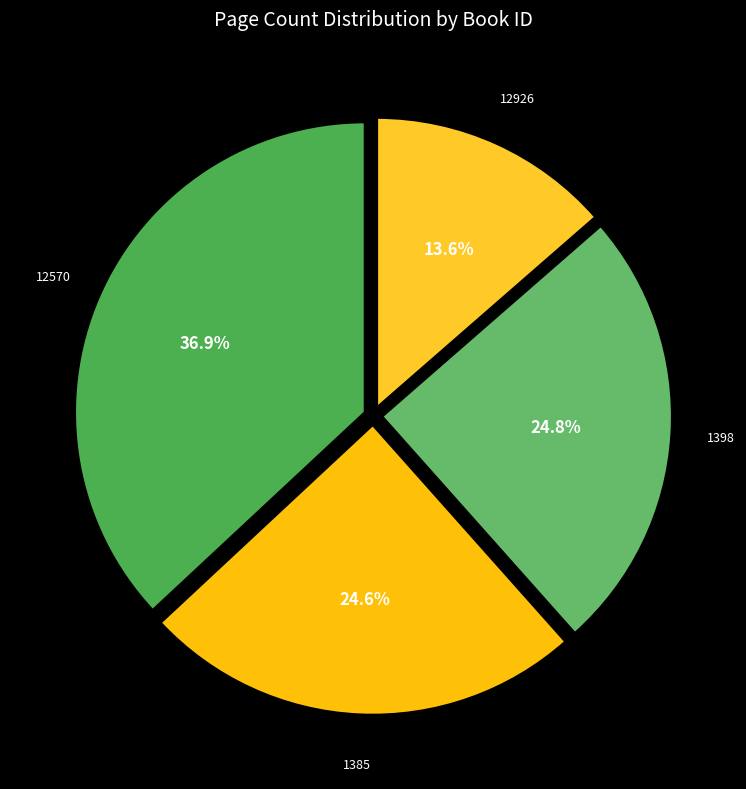

Does any single category account for the majority?

No